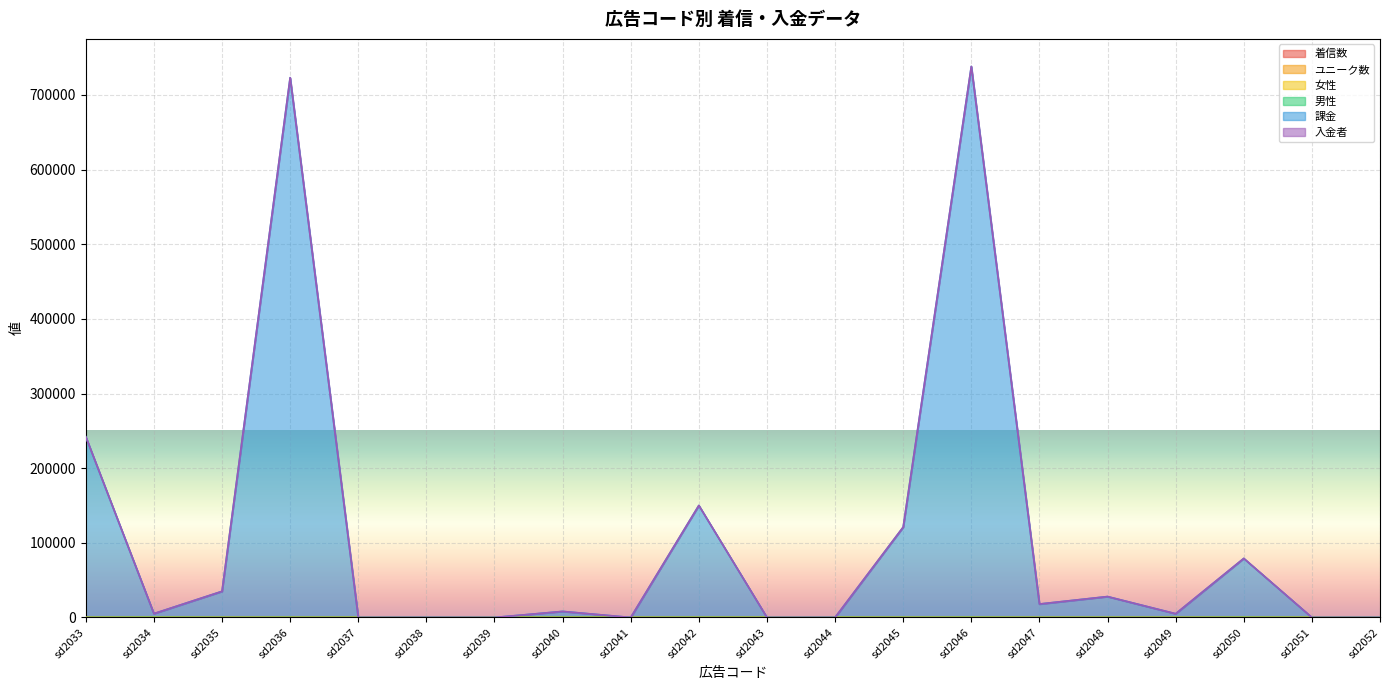

Which has a higher value, sd2041 or sd2038?

sd2038